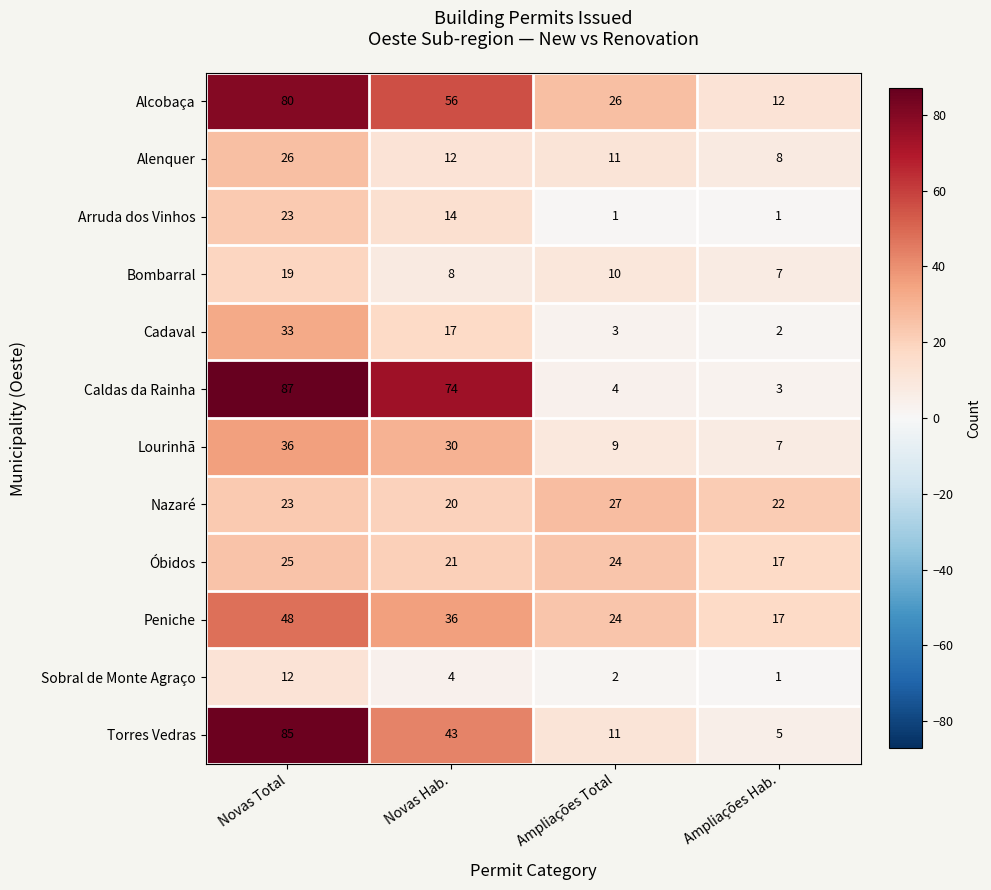

The value of Sobral de Monte Agraço at Ampliações Hab. is 2. True or false?

False